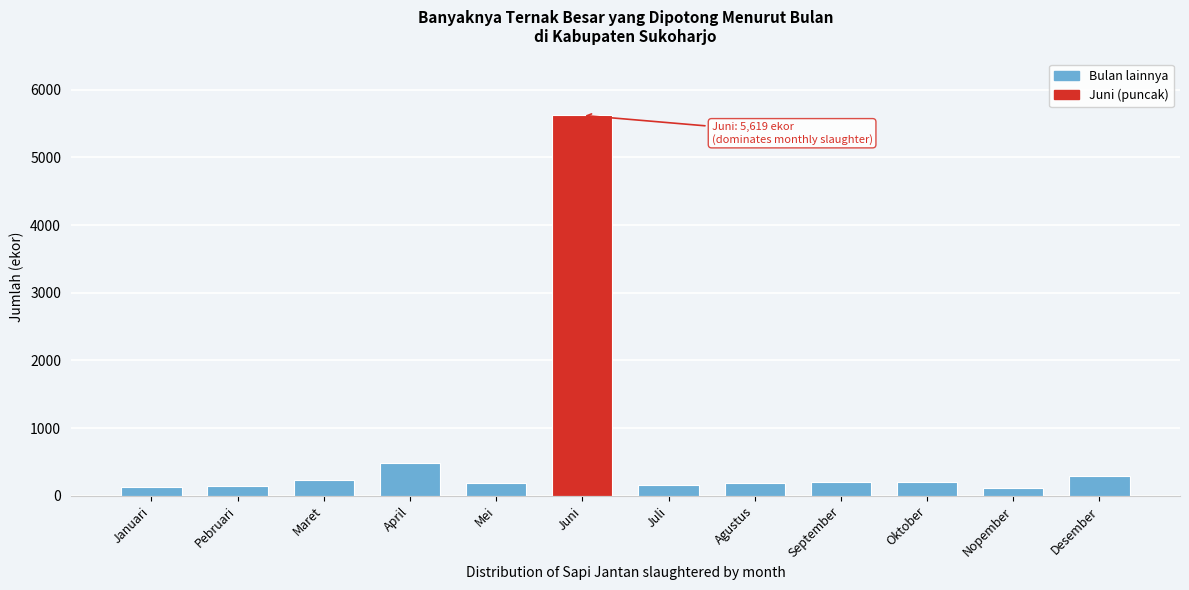

What is the average value?

665